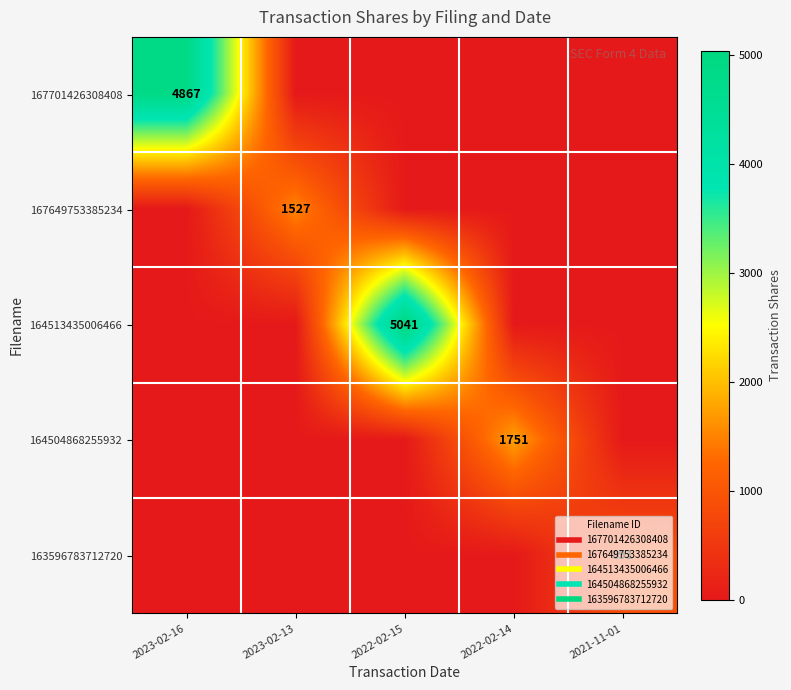

What is the maximum value shown in the chart?

5041